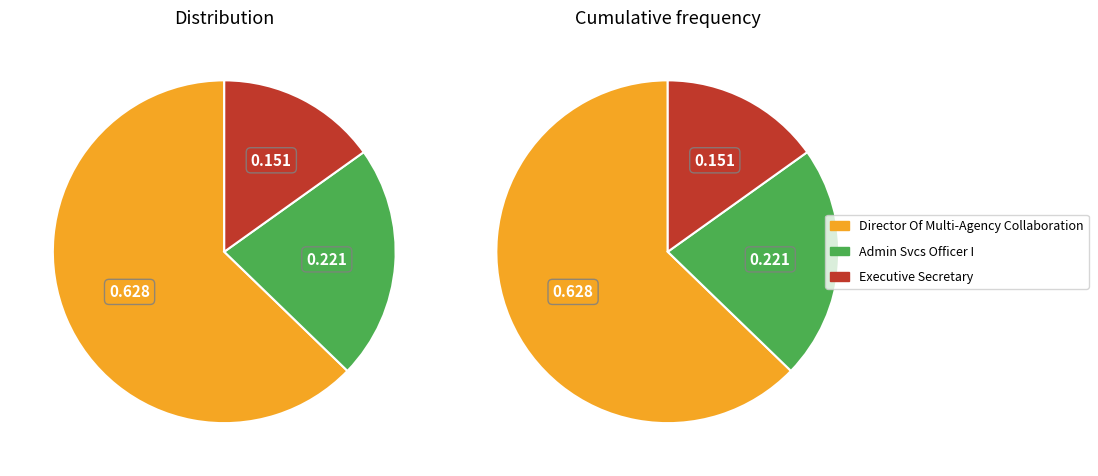

What portion of the pie excludes Admin Svcs Officer I?

77.9%